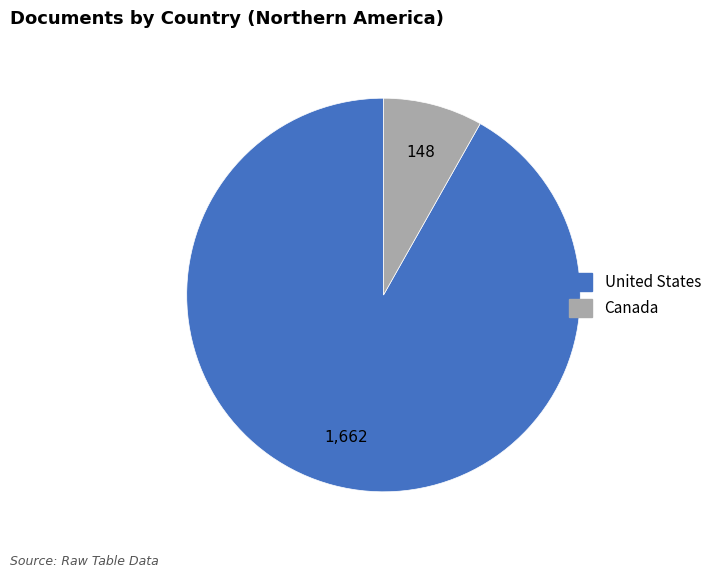

How many slices are in this pie chart?

2